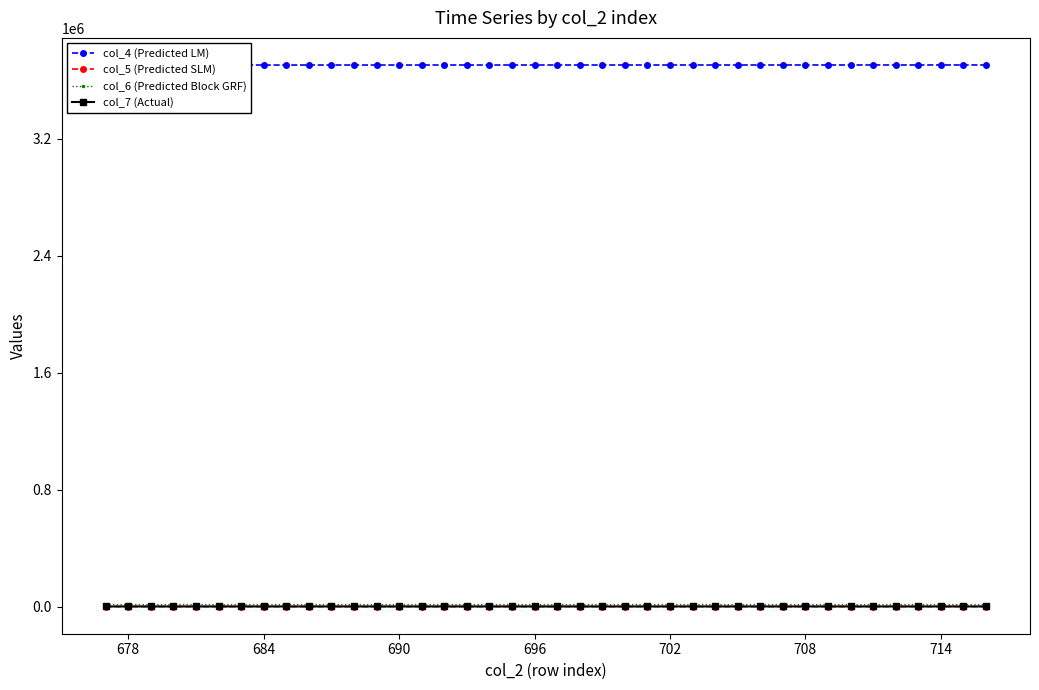

Which series has the largest total across all categories?

col_4 (Predicted LM)